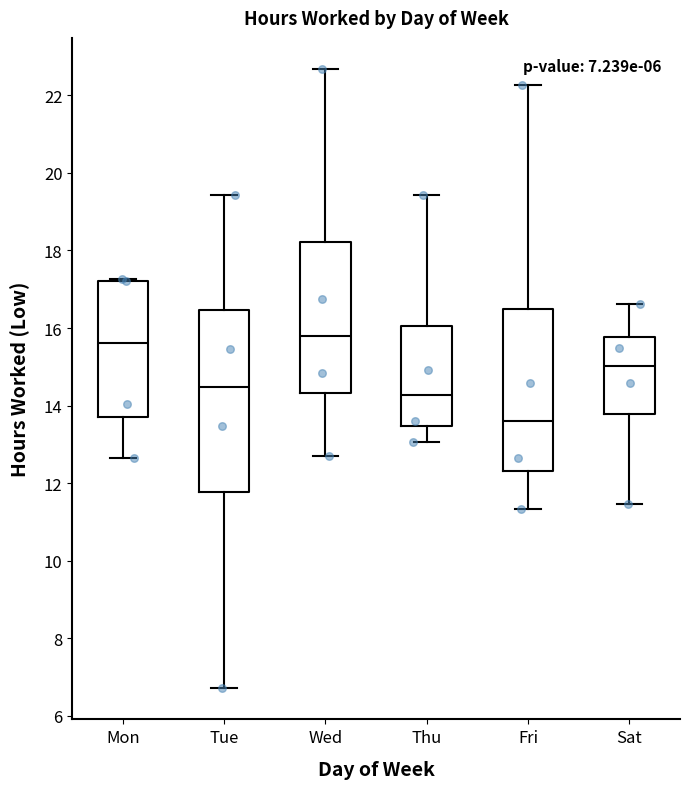

Comparing the boxes themselves (not the whiskers), which one is the tallest?

Tue